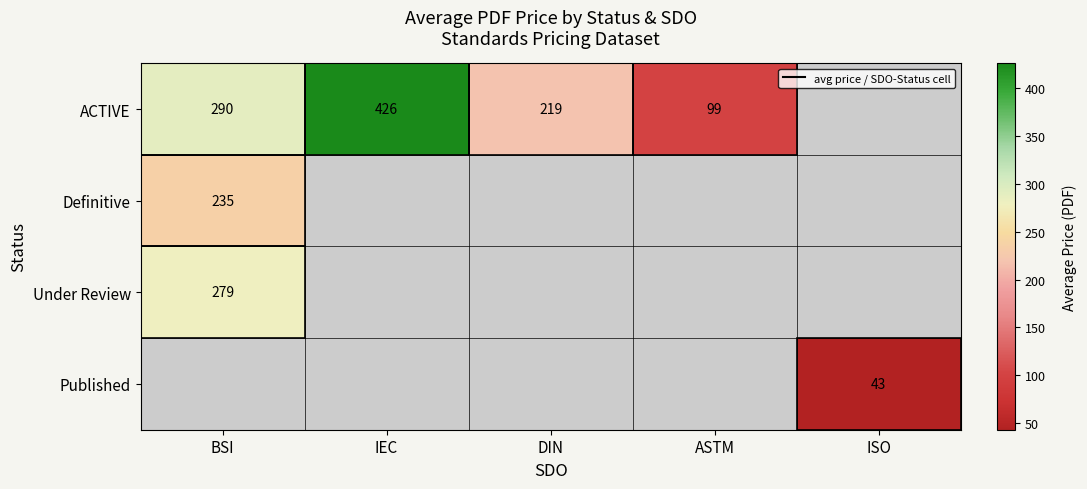

The value of Published at ISO is 43. True or false?

True